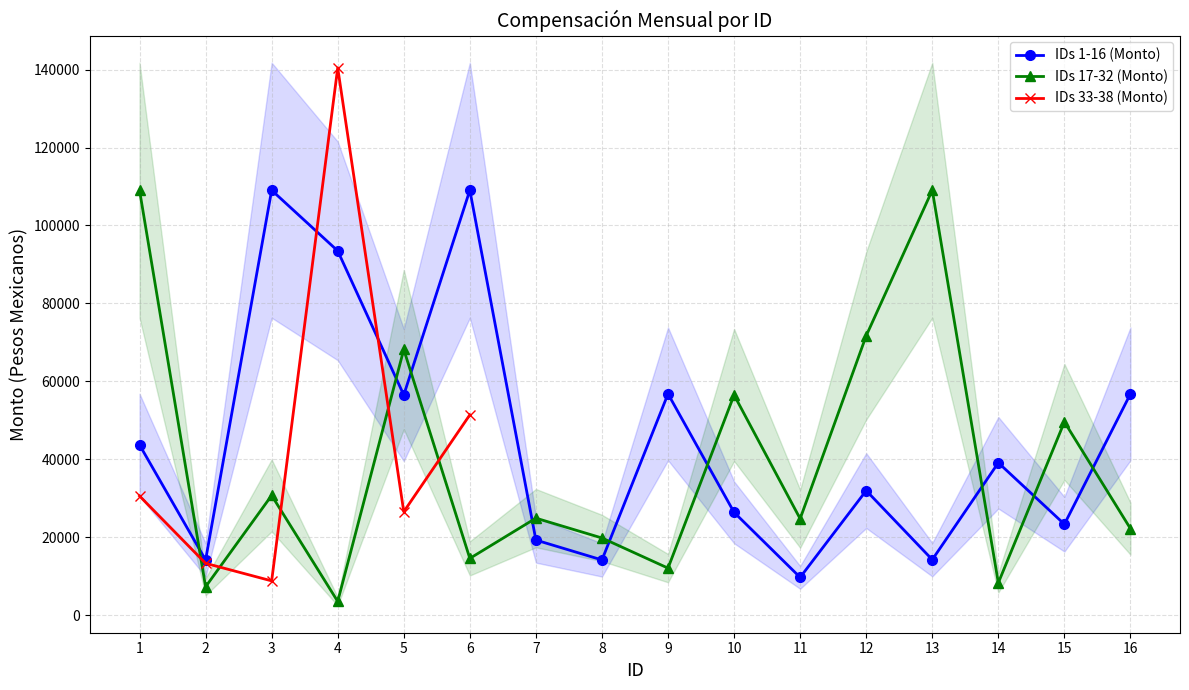

True or false: IDs 1-16 (Monto) has a value of 12108.9 at 10.

False